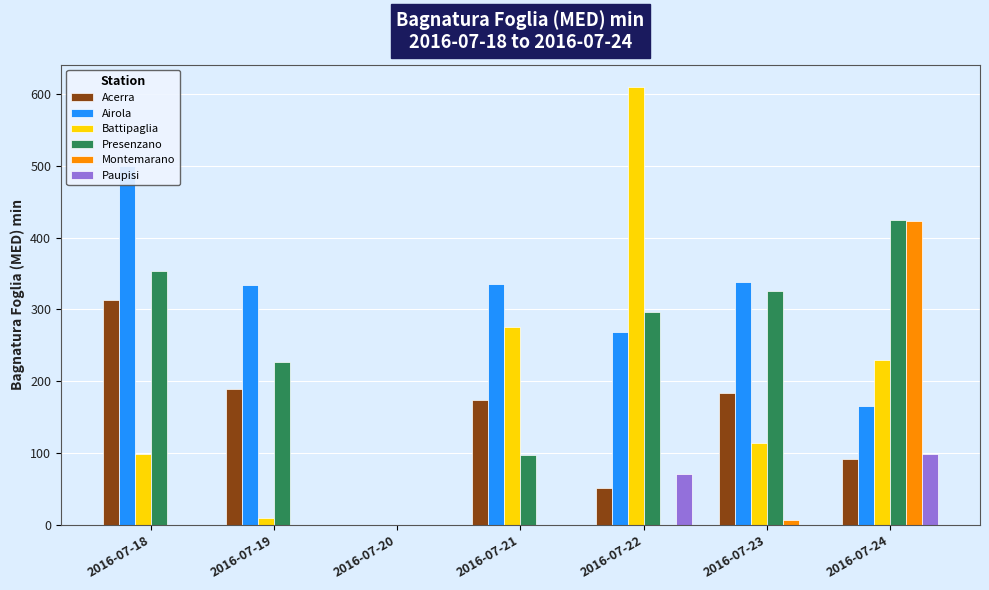

What is the value of the Airola bar at the 4th from the left?

335.5